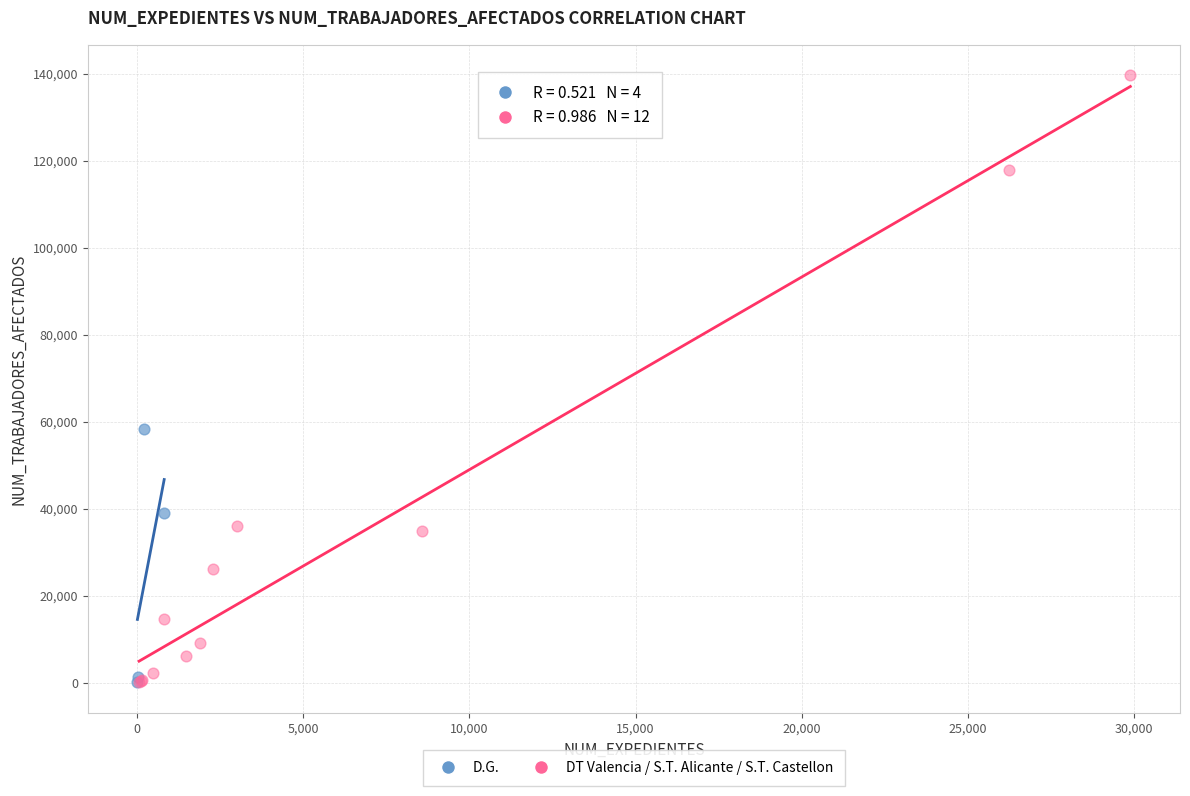

Which series contains the highest Y value?

DT Valencia / S.T. Alicante / S.T. Castellon